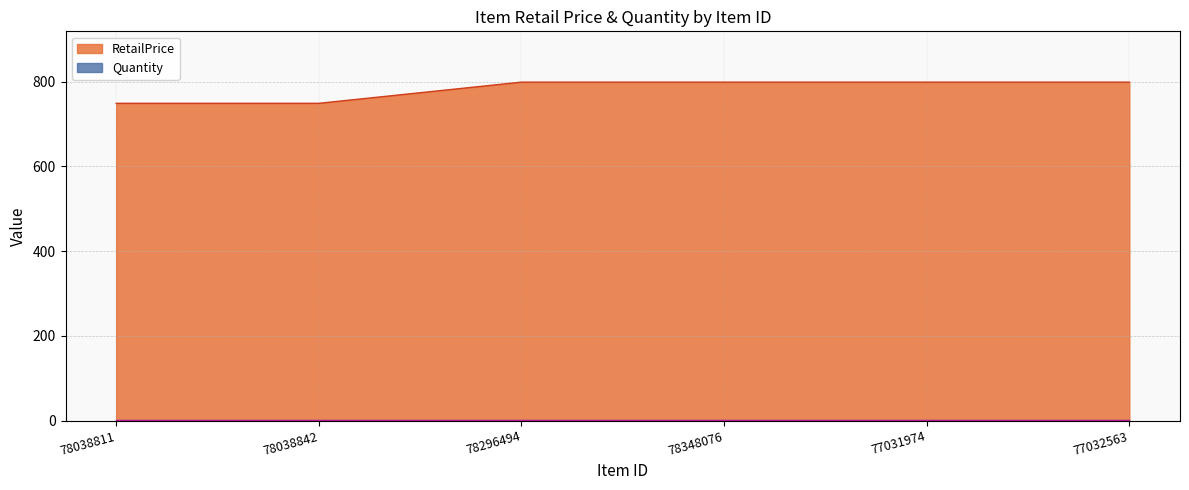

Is it true that the value at 77031974 is 330?

False